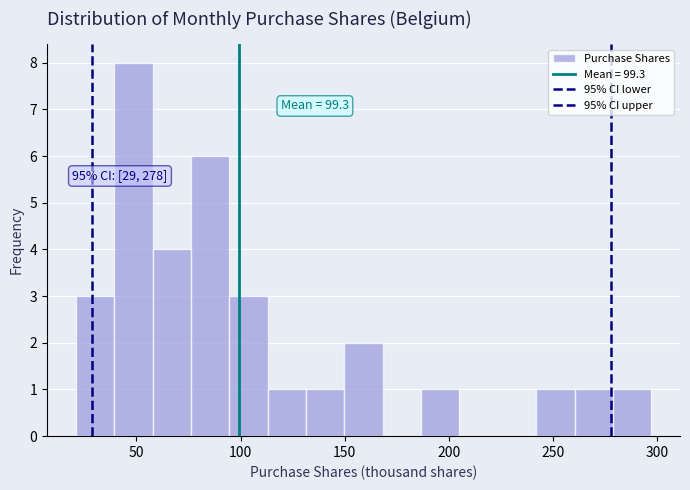

Around what value on the x-axis is the tallest bar? Give the approximate position of its centre, as read against the axis.

50